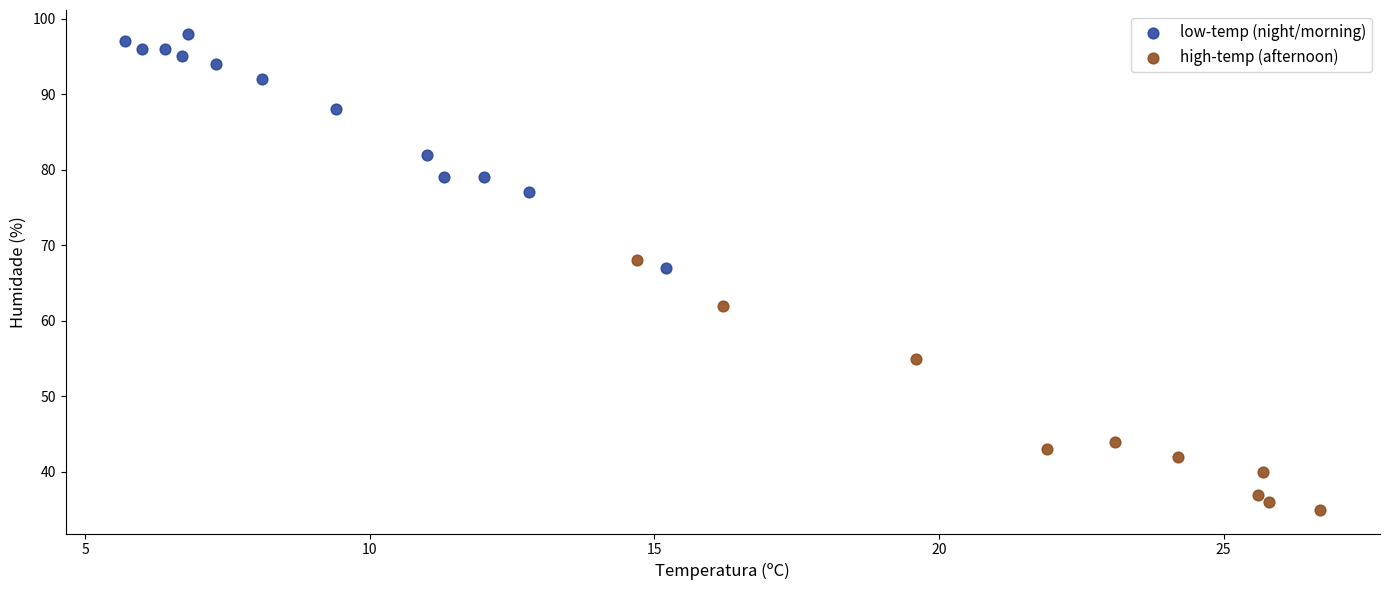

Which series reaches the maximum Y coordinate?

low-temp (night/morning)